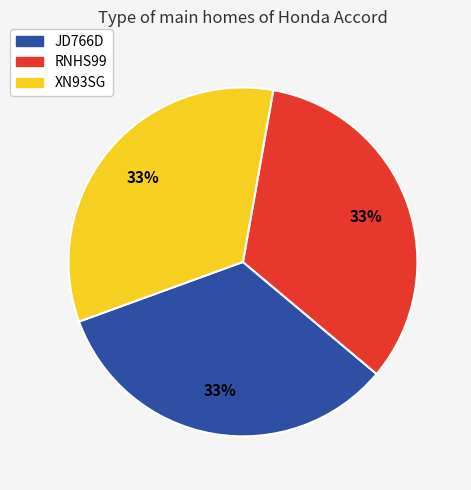

Is JD766D the majority of the pie?

No